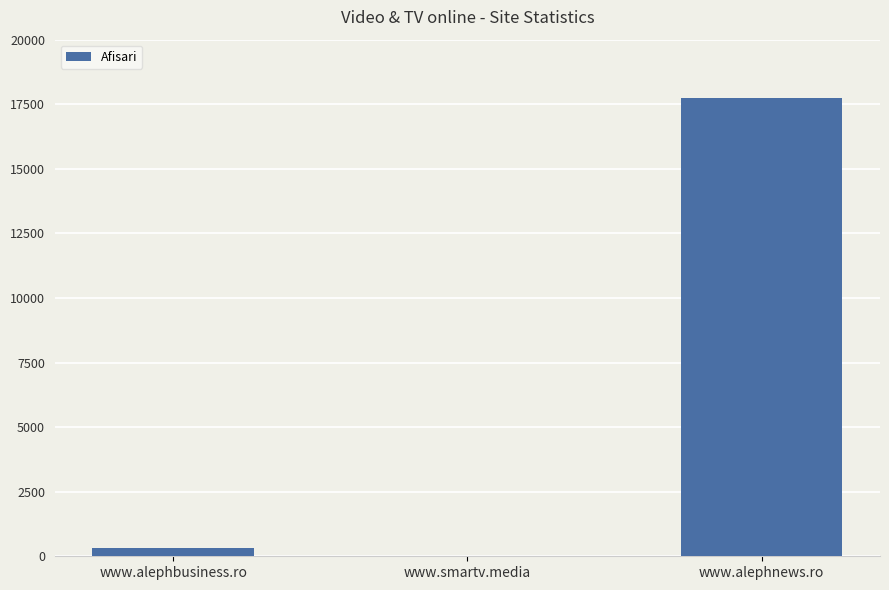

What is the greatest value displayed?

17726